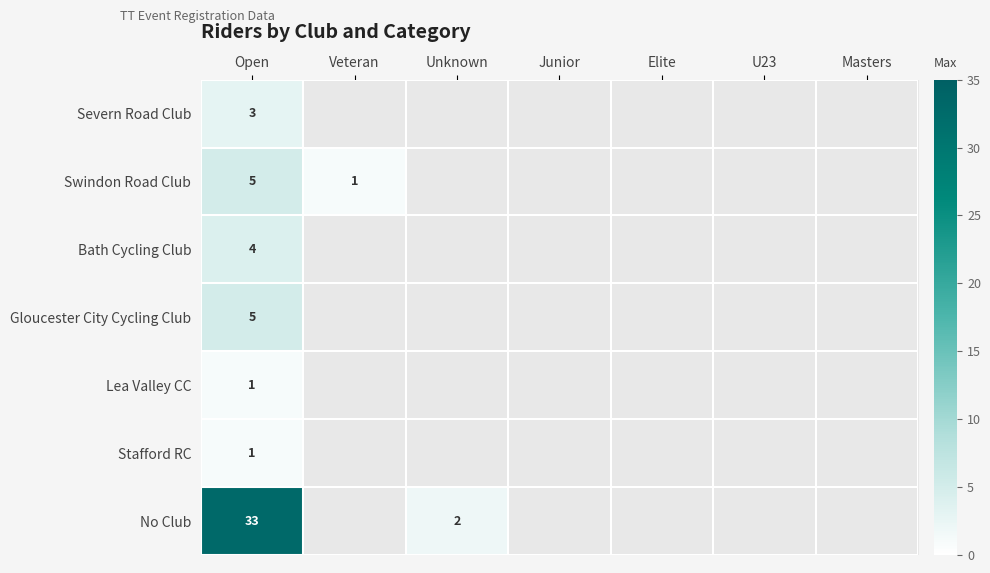

Is it true that Swindon Road Club equals 2 at Veteran?

False